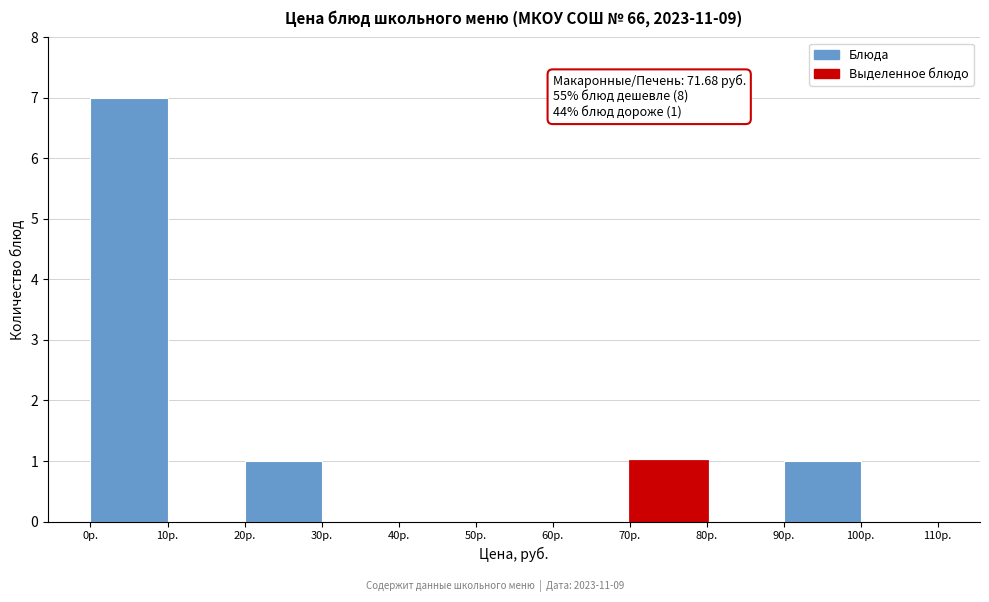

Which range on the x-axis has the tallest bar?

0 to 10